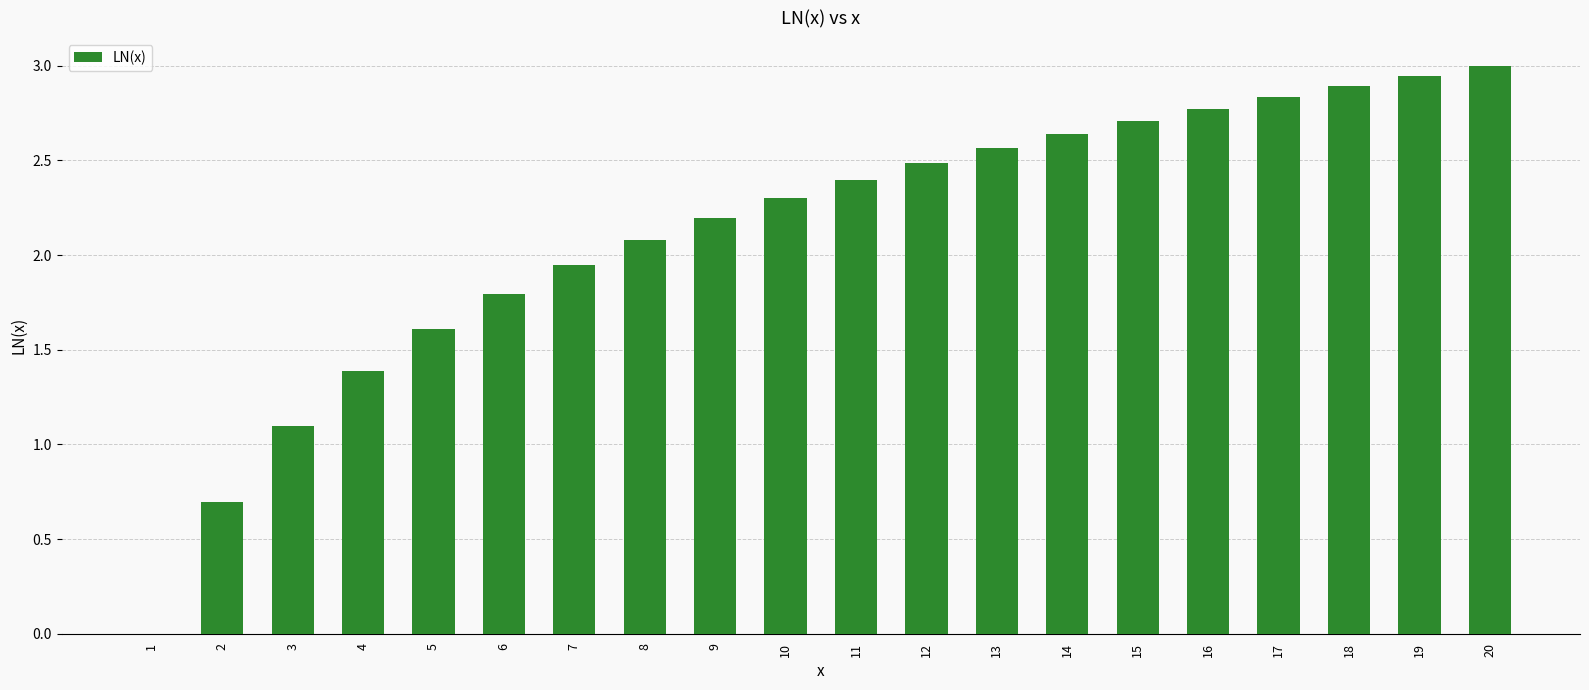

What is the sum of all values?

42.3